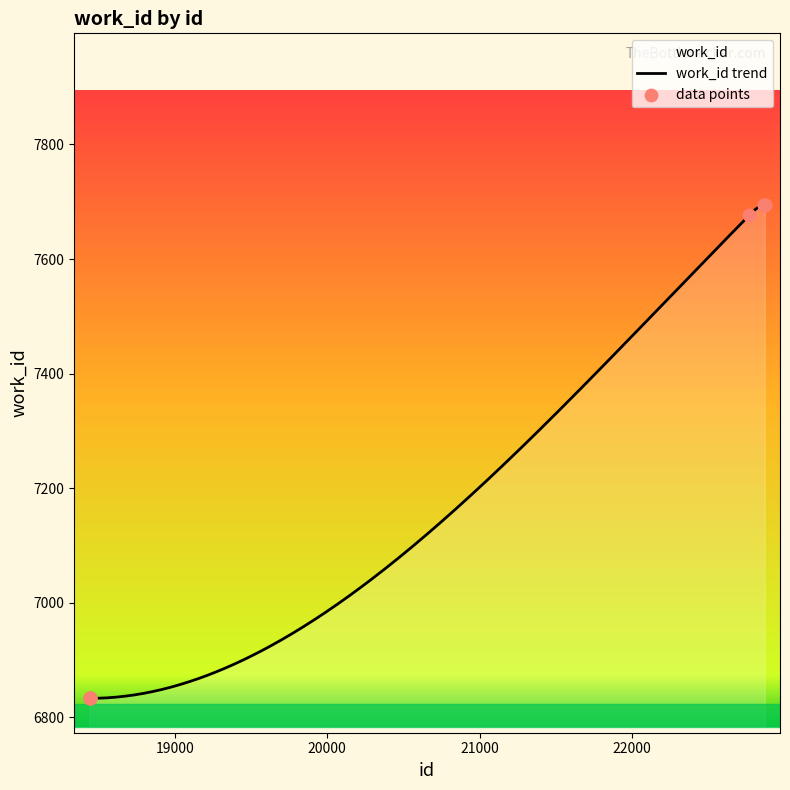

Approximately how many times larger is the value at 18438 compared to 18440?

1.0